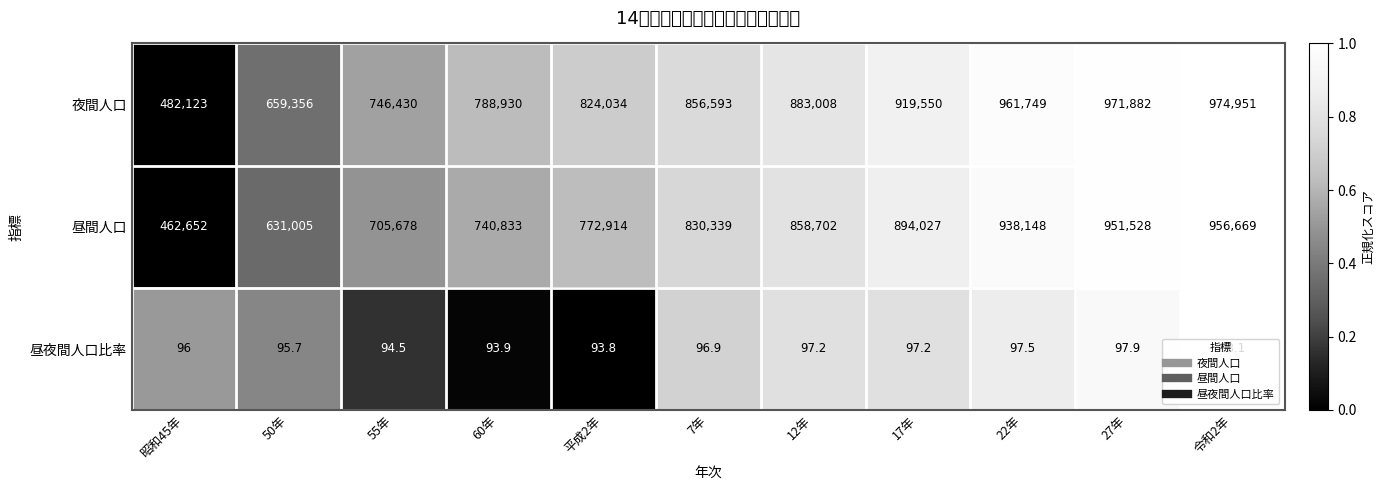

What is the difference between the maximum and second lowest values in the 昼間人口 series?

325664.0